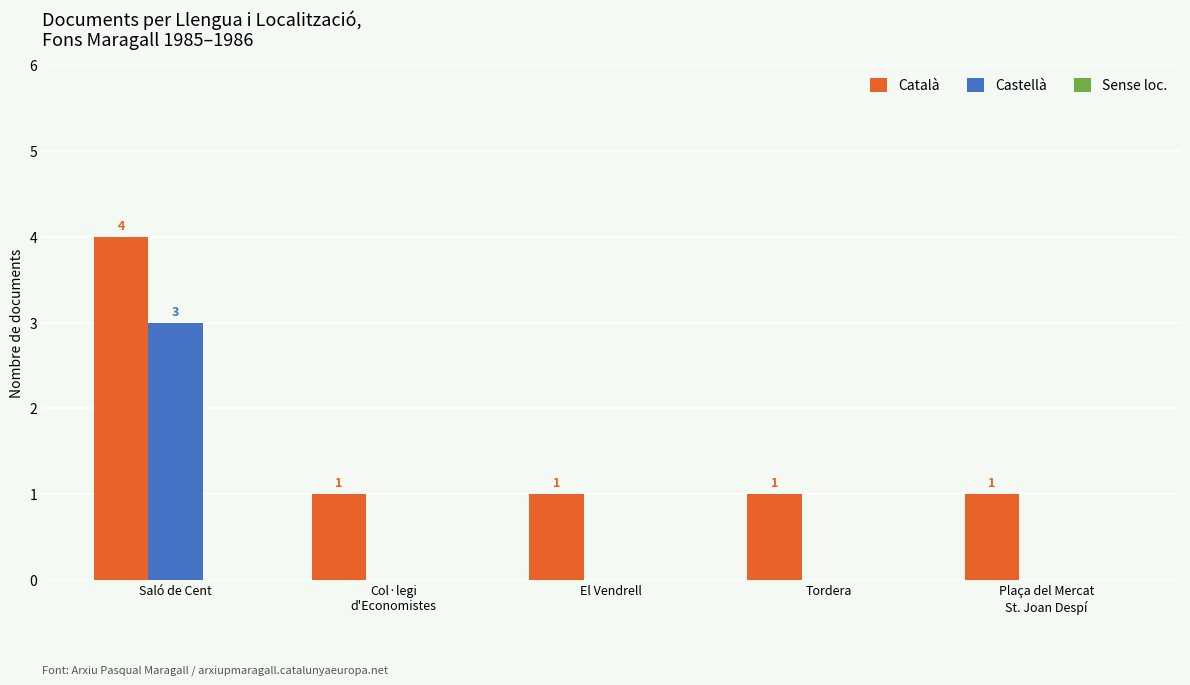

What is the total value across all series at Col·legi
d'Economistes?

1